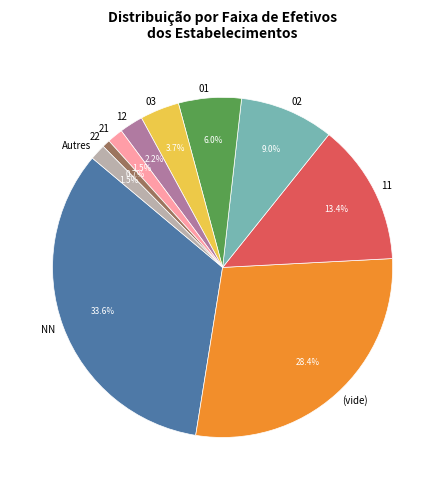

Which slice is the smallest?

22